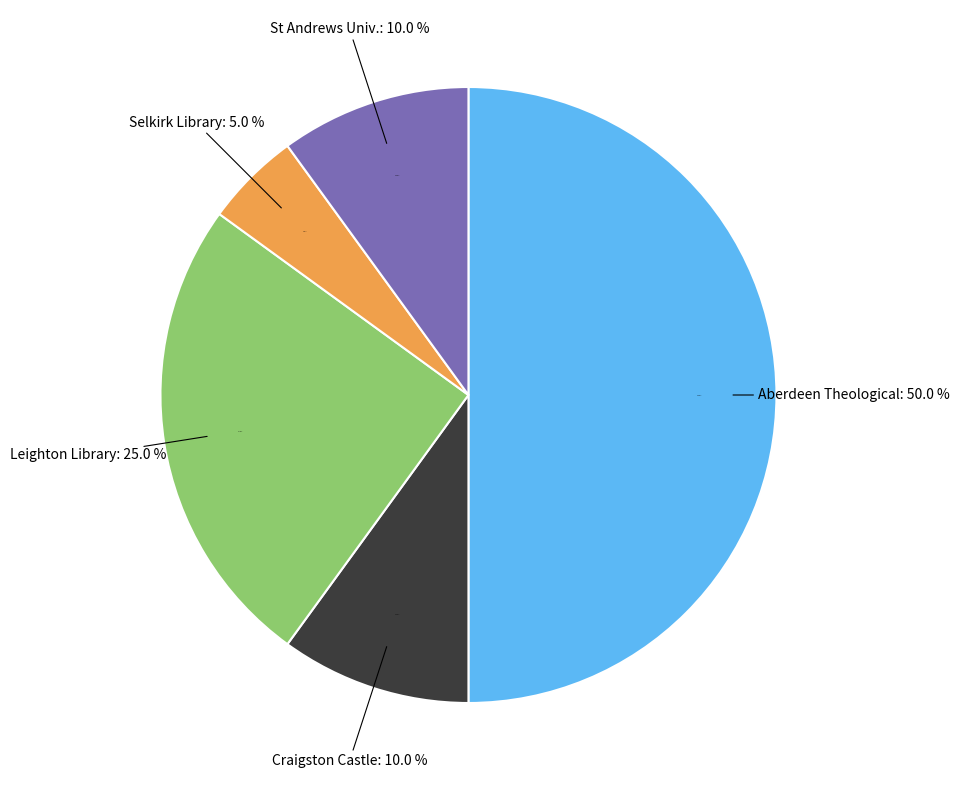

Count the number of slices in the pie.

5